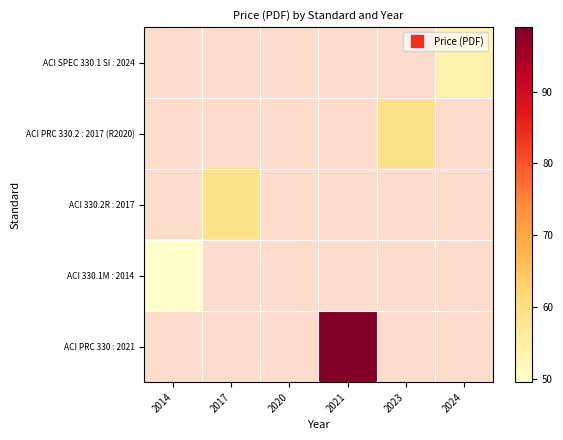

Rank the series by their average value, from lowest to highest.

ACI SPEC 330.1 SI : 2024, ACI PRC 330.2 : 2017 (R2020), ACI 330.2R : 2017, ACI 330.1M : 2014, ACI PRC 330 : 2021